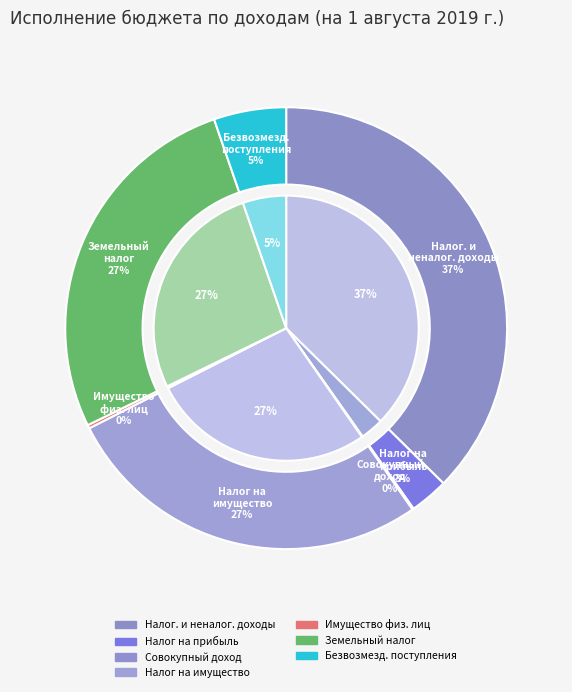

True or false: Налог на имущество физических лиц accounts for 0% of the total.

True